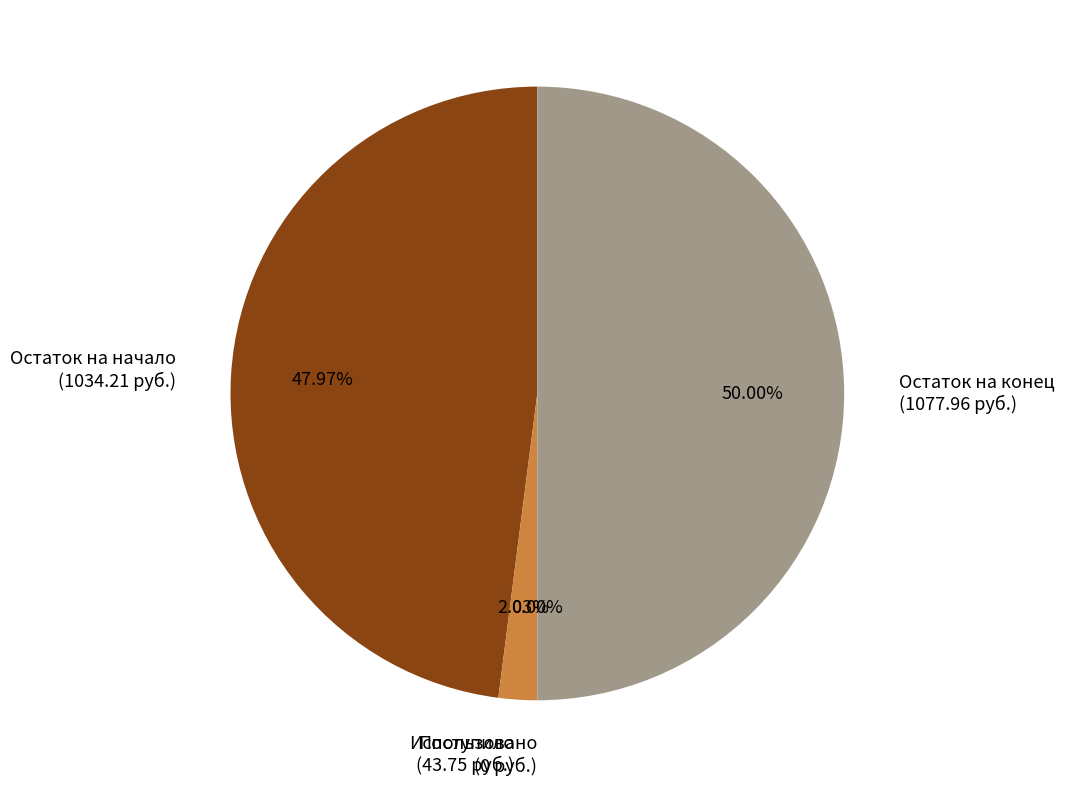

How much of the chart is everything except Поступило
(43.75 руб.)?

98.0%